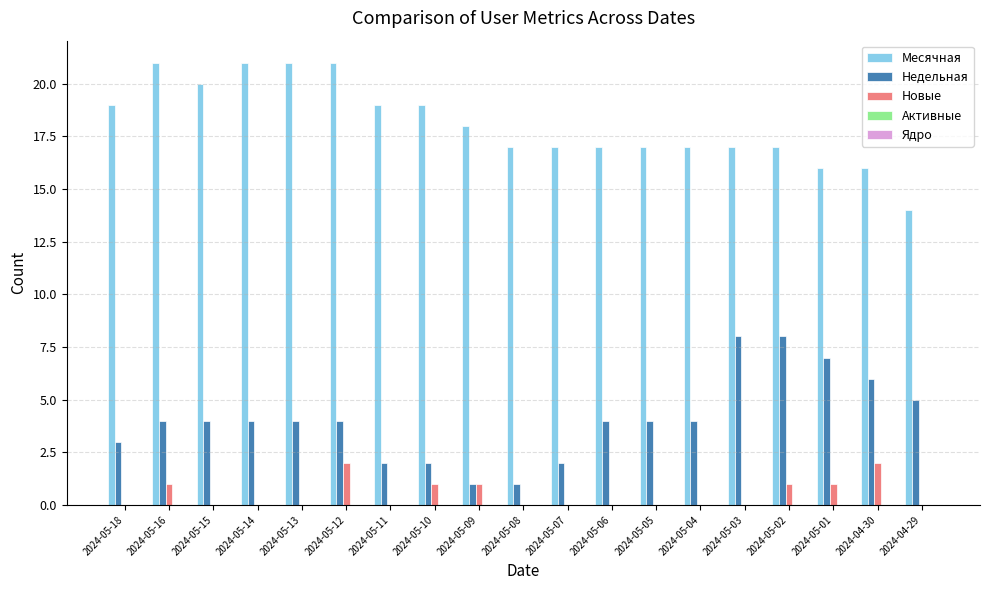

What is the highest value of the Месячная series?

21